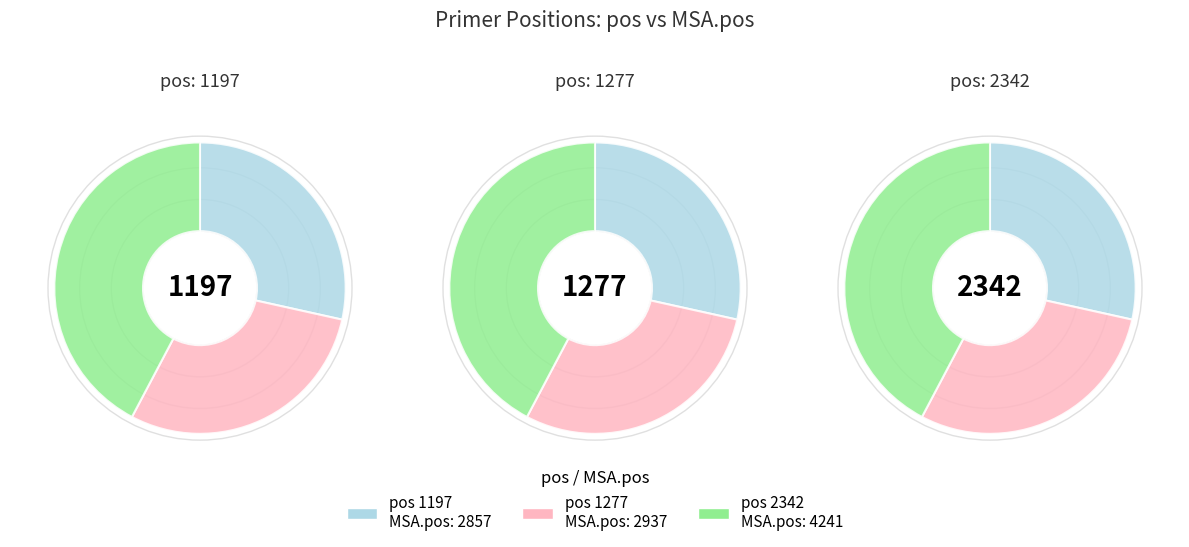

What portion of the pie excludes 1197?

71.5%